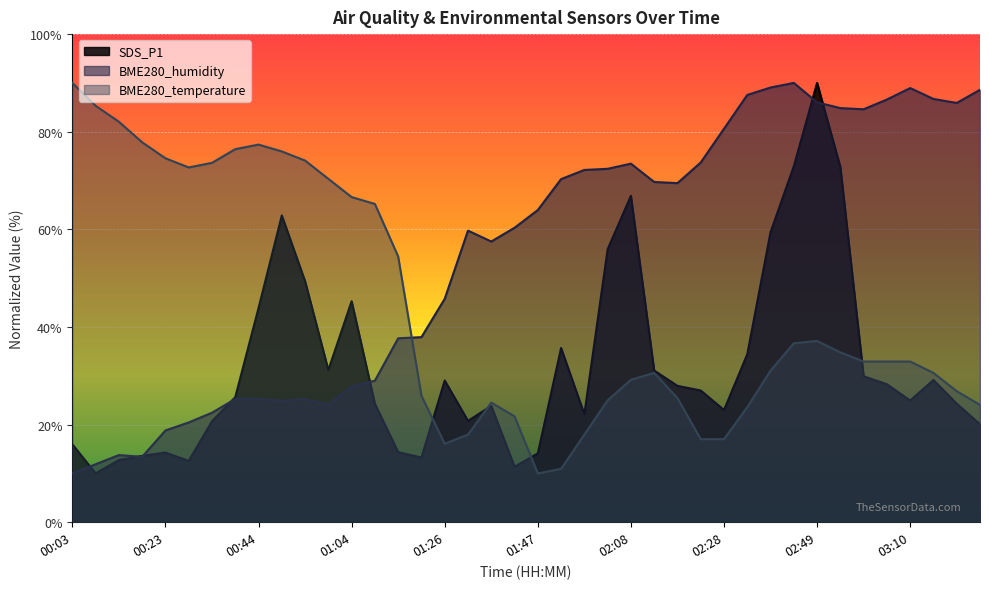

What are all the series names shown in the legend?

SDS_P1, BME280_humidity, BME280_temperature